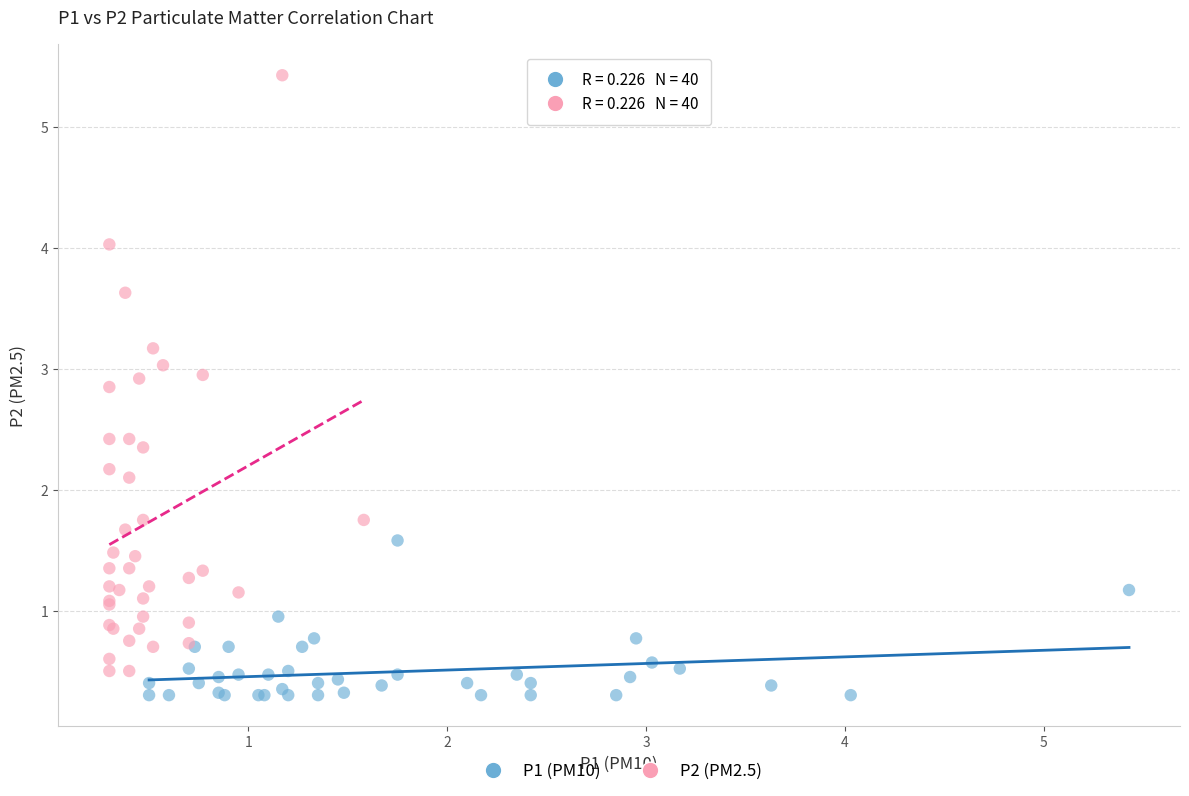

What are all the series names shown in the legend?

P1 (PM10), P2 (PM2.5)